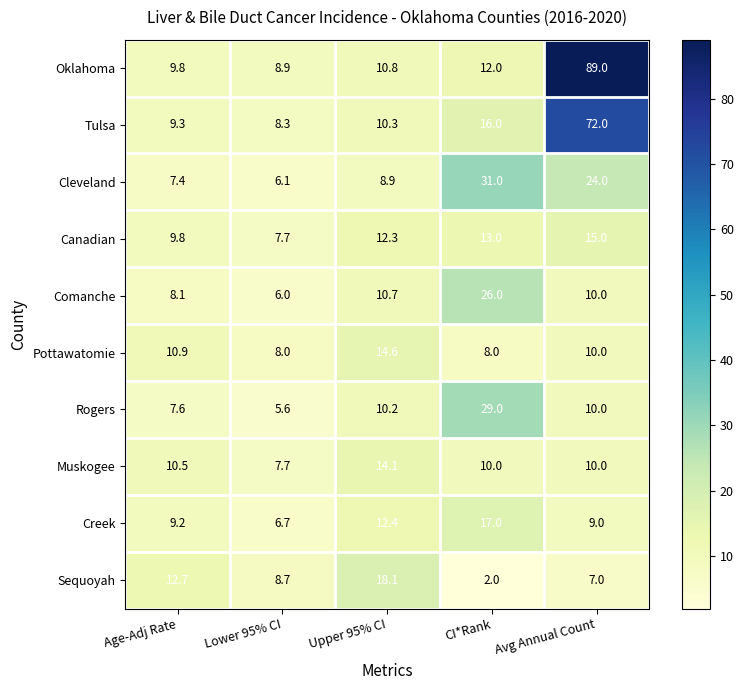

Is it true that Creek equals 5.4 at Age-Adj Rate?

False